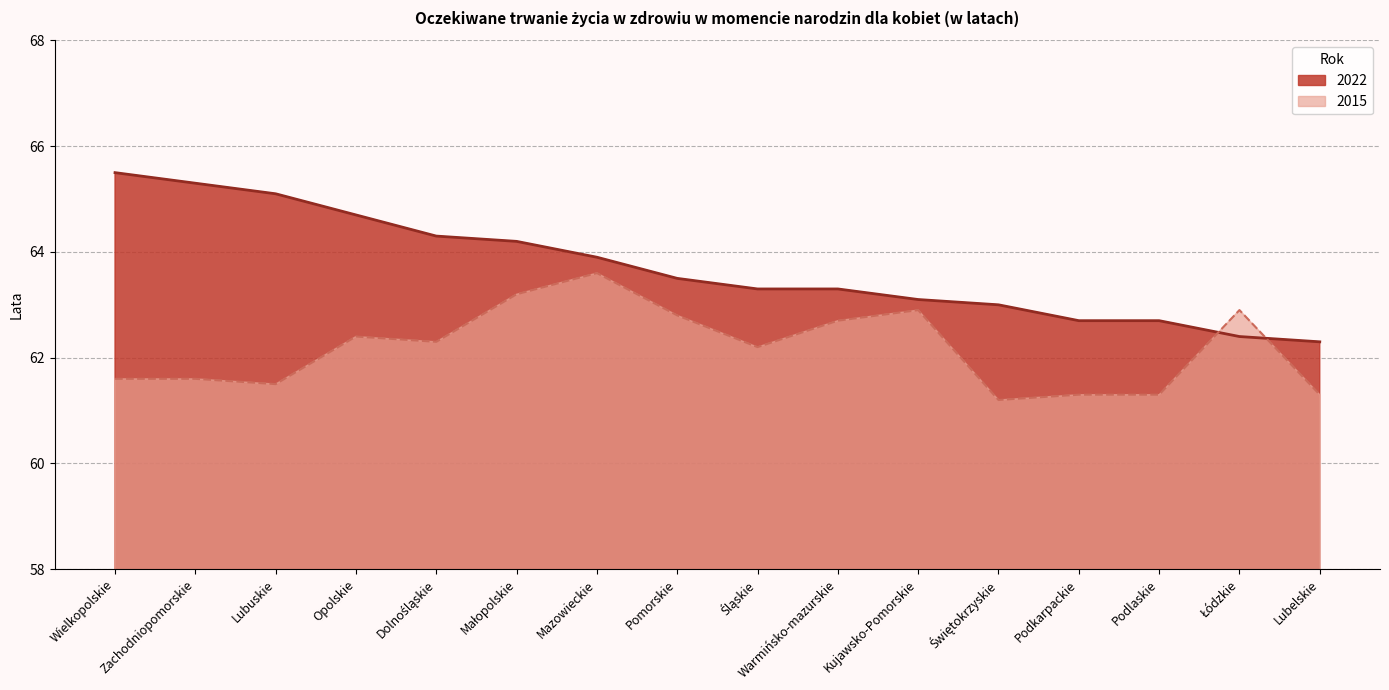

Reading left to right, extract all data points from this chart.

2015: 61.6	61.6	61.5	62.4	62.3	63.2	63.6	62.8	62.2	62.7	62.9	61.2	61.3	61.3	62.9	61.3
2022: 65.5	65.3	65.1	64.7	64.3	64.2	63.9	63.5	63.3	63.3	63.1	63.0	62.7	62.7	62.4	62.3